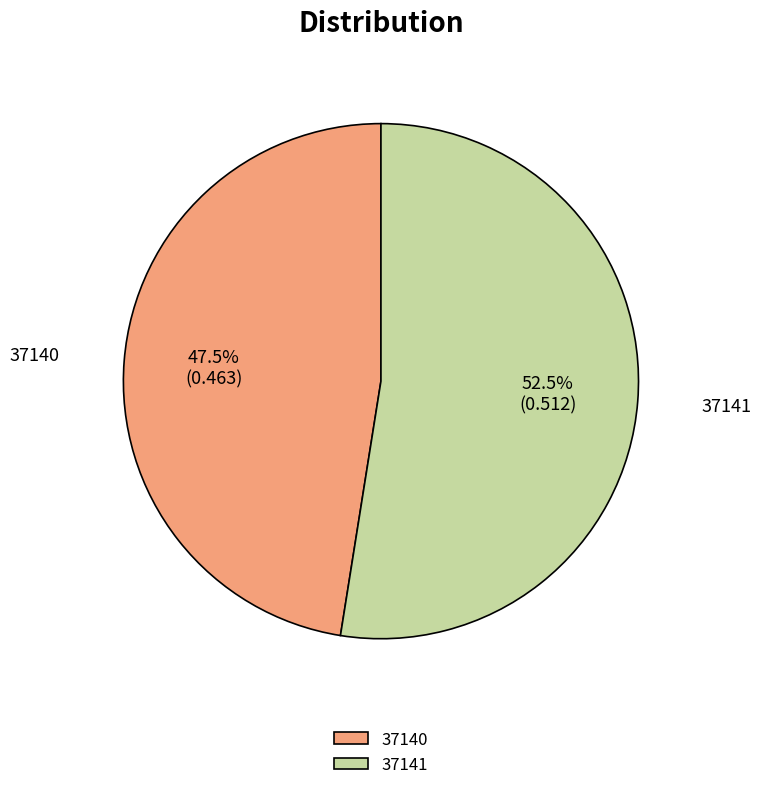

Do 37141 and 37140 together represent more than half of the pie?

Yes